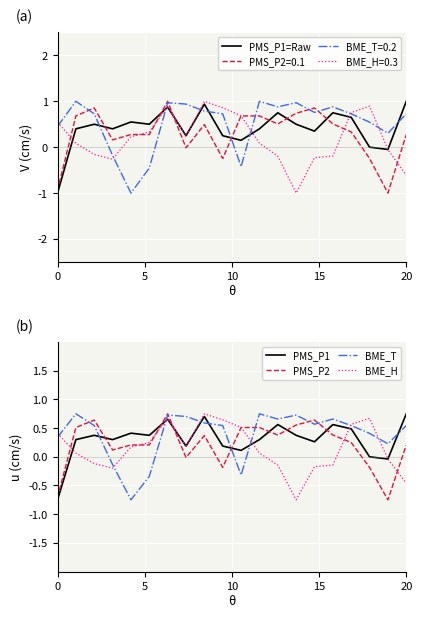

Which series ends up on top after the final intersection of PMS_P1 and BME_T?

PMS_P1